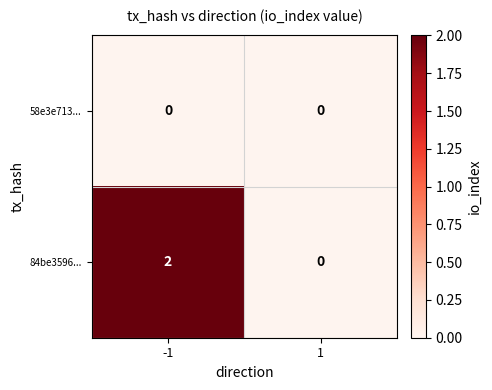

The value of 58e3e713... at 1 is 0. True or false?

True